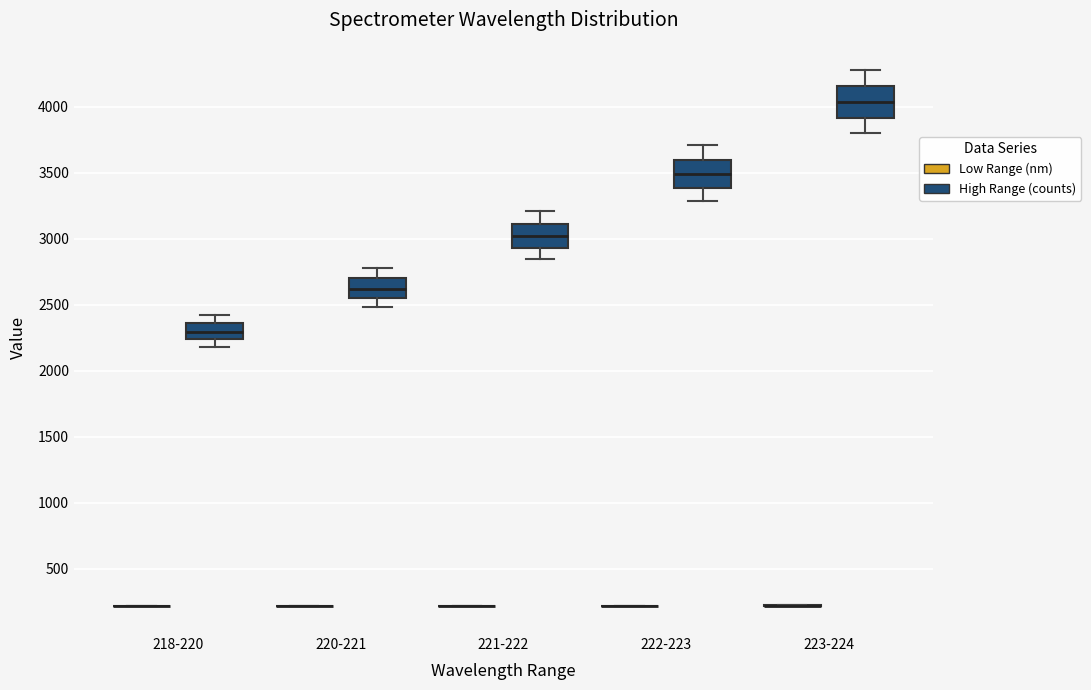

Reading left to right, transcribe this box plot: for each box, give where its median line is, the range the box spans, and where its two whiskers end, as read against the y-axis. The values are not printed on the chart, so give them approximately, as read against the axis.

218-220 (Low Range (nm)): box collapsed to a line at 200, whiskers 200 to 200
218-220 (High Range (counts)): median 2300, box 2250 to 2350, whiskers 2200 to 2450
220-221 (Low Range (nm)): box collapsed to a line at 200, whiskers 200 to 200
220-221 (High Range (counts)): median 2600, box 2550 to 2700, whiskers 2500 to 2800
221-222 (Low Range (nm)): box collapsed to a line at 200, whiskers 200 to 200
221-222 (High Range (counts)): median 3000, box 2950 to 3100, whiskers 2850 to 3200
222-223 (Low Range (nm)): box collapsed to a line at 200, whiskers 200 to 200
222-223 (High Range (counts)): median 3500, box 3400 to 3600, whiskers 3300 to 3700
223-224 (Low Range (nm)): box collapsed to a line at 200, whiskers 200 to 200
223-224 (High Range (counts)): median 4050, box 3900 to 4150, whiskers 3800 to 4300